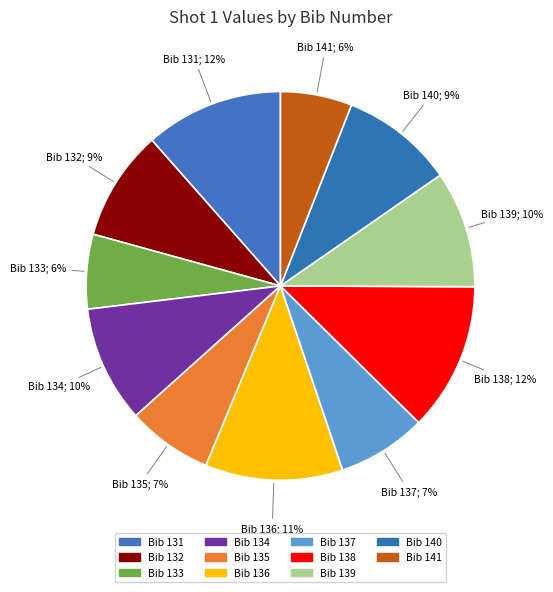

How many segments does this pie chart have?

11